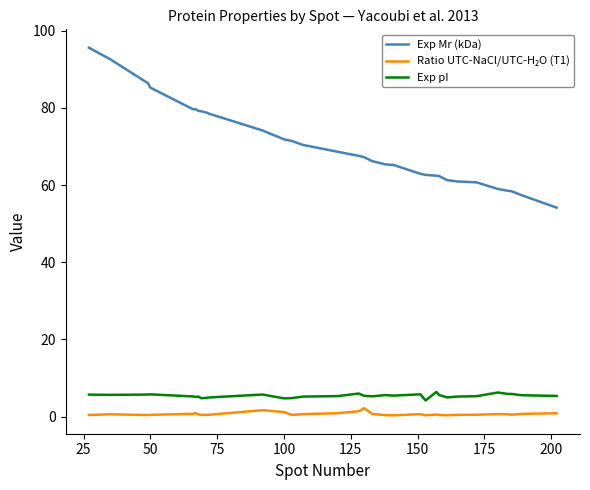

Does the chart have visible grid lines?

No